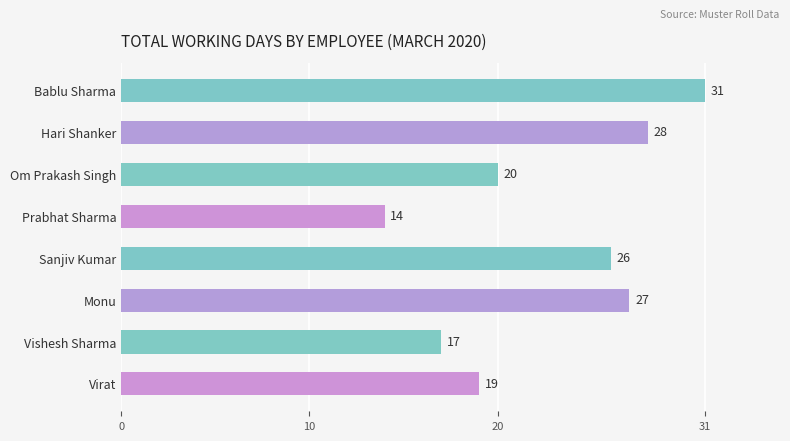

Between Bablu Sharma and Om Prakash Singh, which is larger?

Bablu Sharma